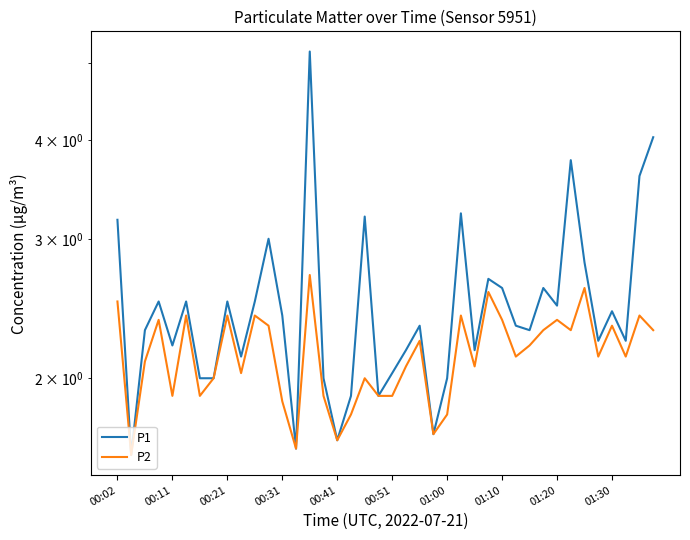

True or false: P2 and P1 intersect in this chart.

False